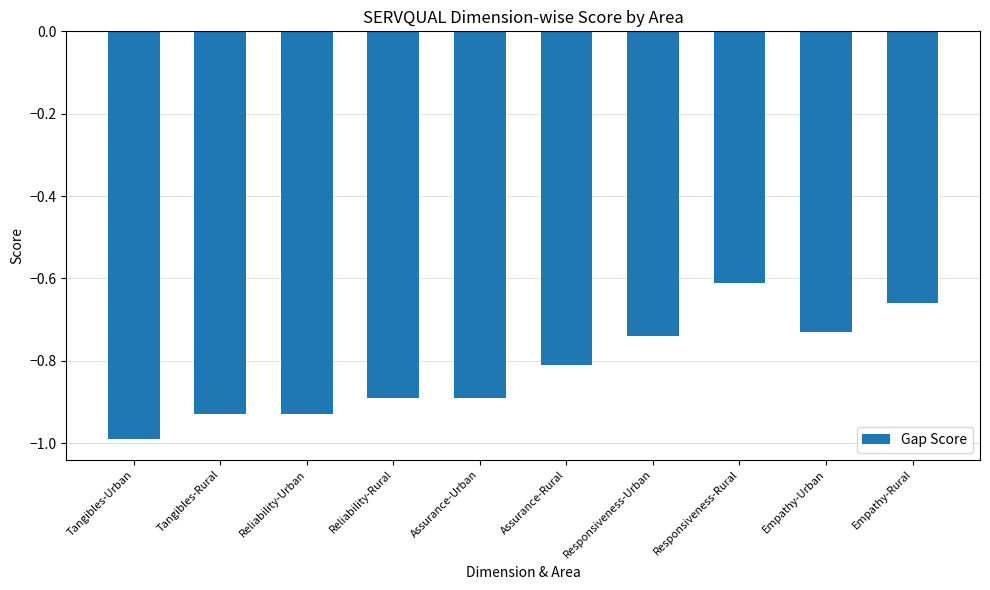

Count the number of data series in this chart.

1